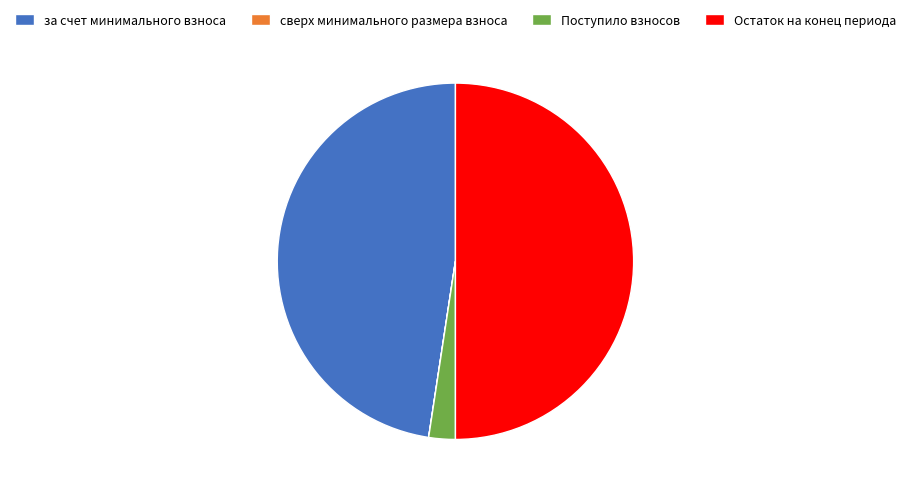

Combined, do Остаток на конец периода and за счет минимального взноса account for over 50%?

Yes